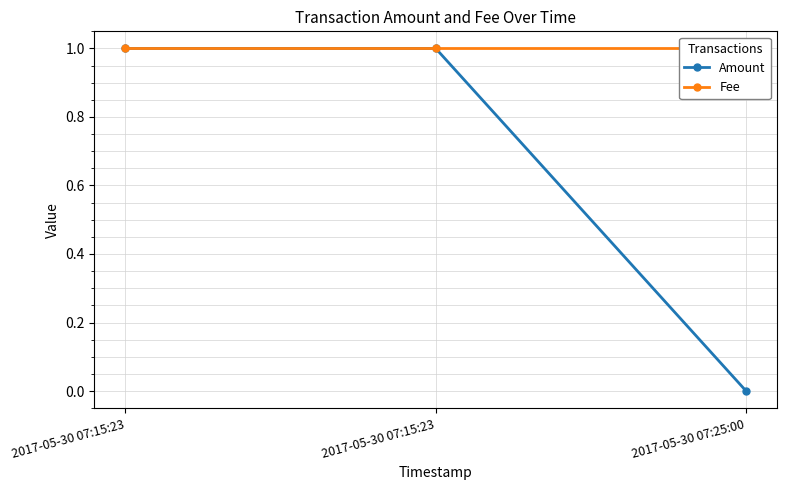

What is the label of the 3rd point from the left?

2017-05-30 07:25:00